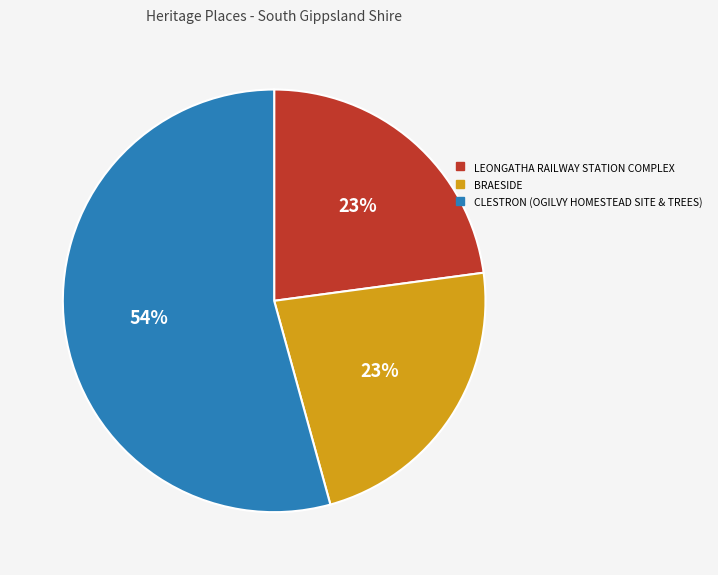

How many segments does this pie chart have?

3